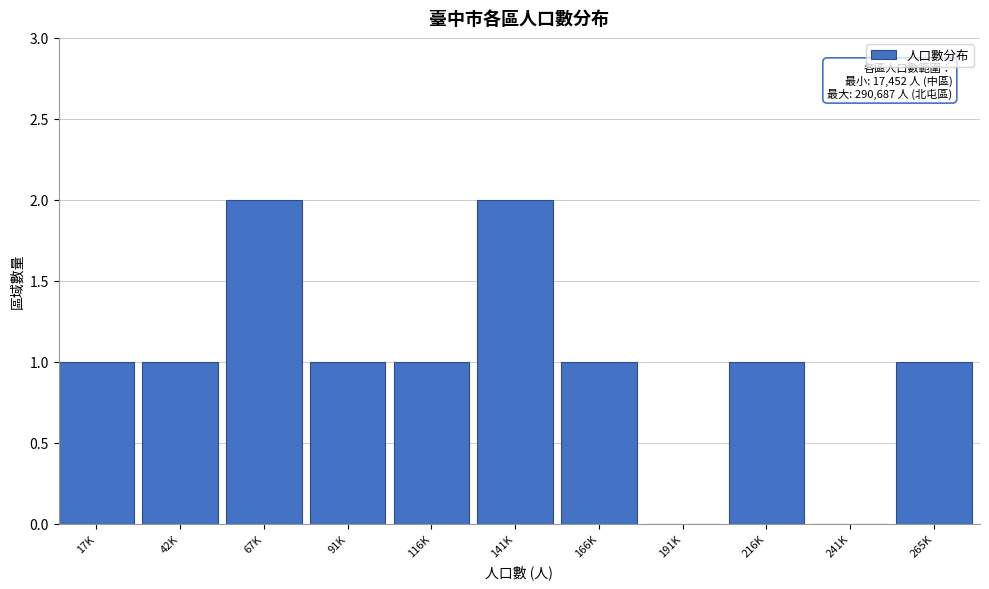

Reading left to right, list all the values displayed in this chart.

17K=1	42K=1	67K=2	91K=1	116K=1	141K=2	166K=1	191K=0	216K=1	241K=0	265K=1